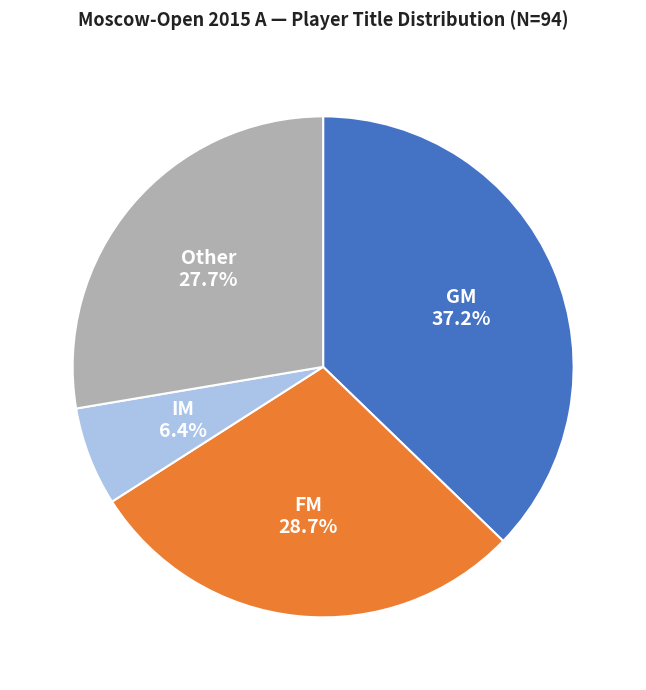

What is the total percentage of IM and GM?

43.6%